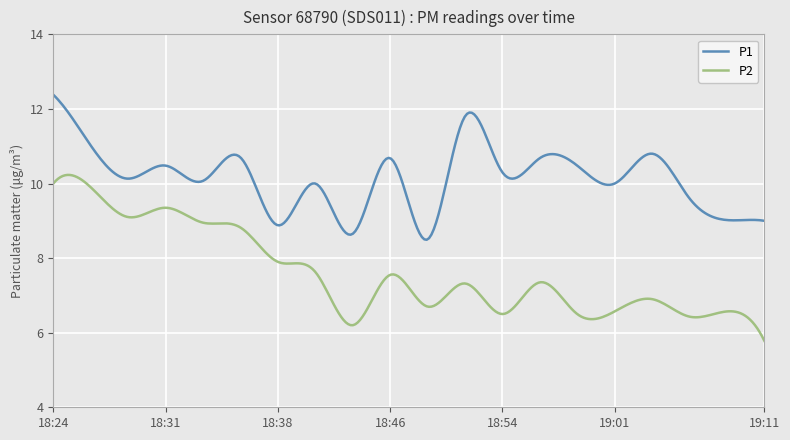

What is the greatest value displayed?

12.4